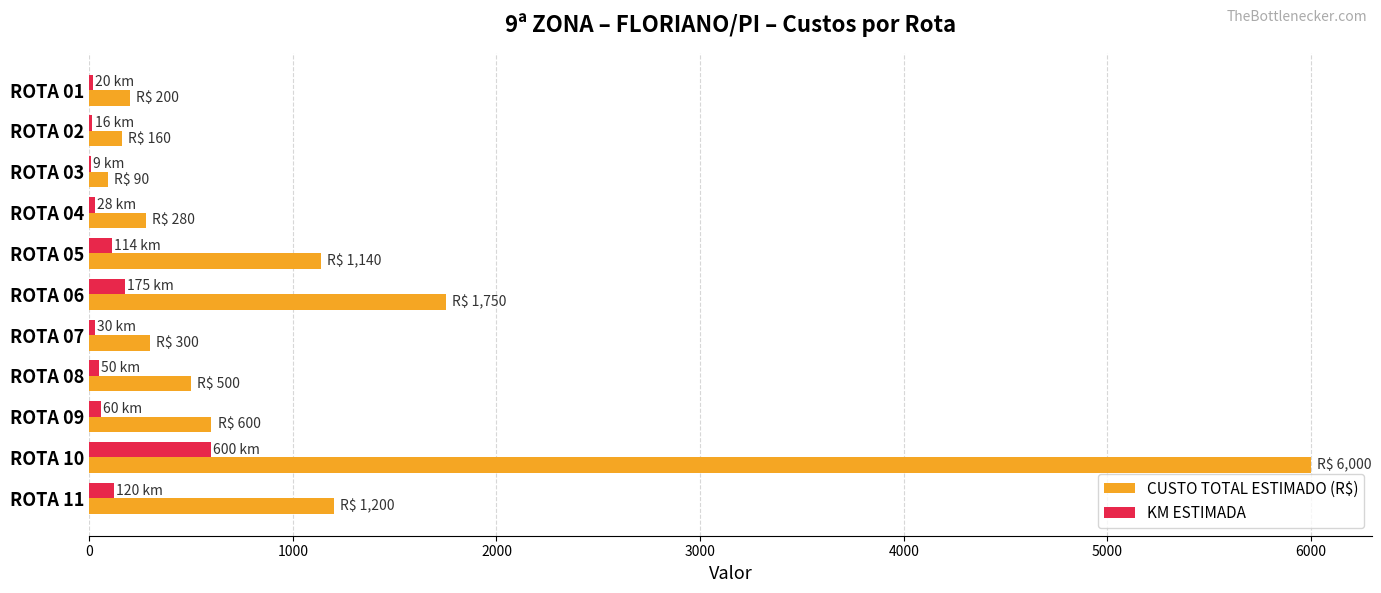

What are all the series names shown in the legend?

CUSTO TOTAL ESTIMADO (R$), KM ESTIMADA